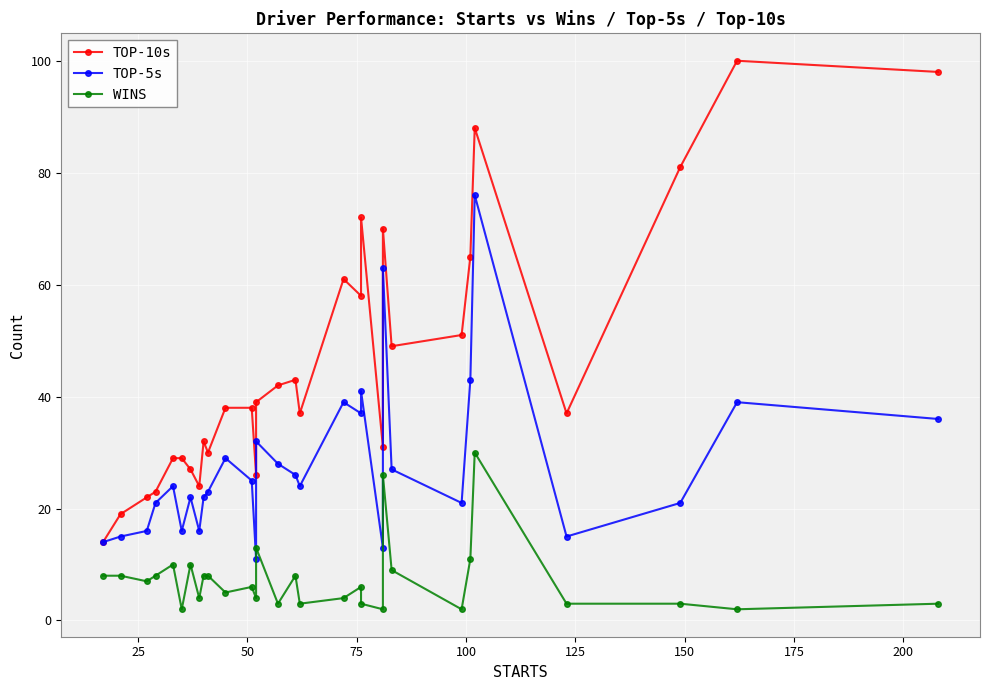

True or false: TOP-5s and TOP-10s intersect in this chart.

False